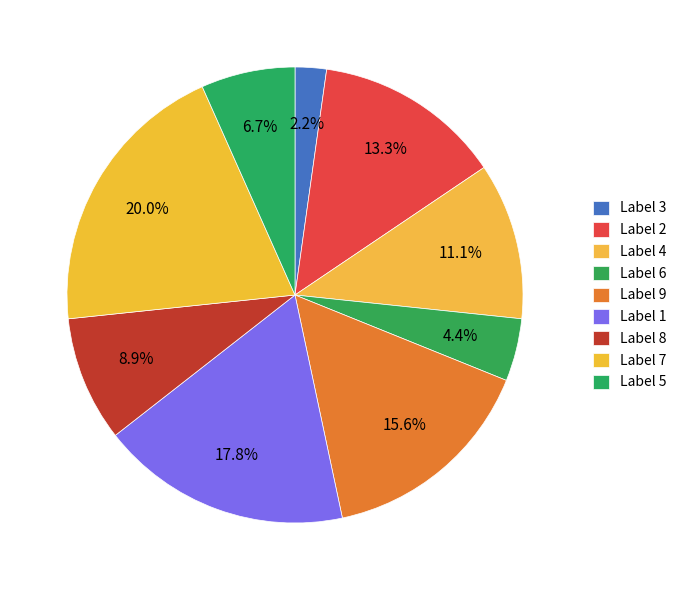

Count the number of slices in the pie.

9